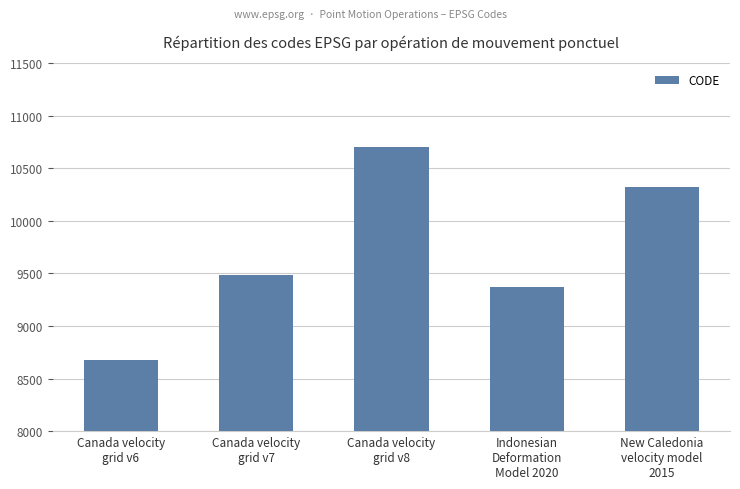

What is the sum of the values at Indonesian
Deformation
Model 2020 and Canada velocity
grid v6?

18051